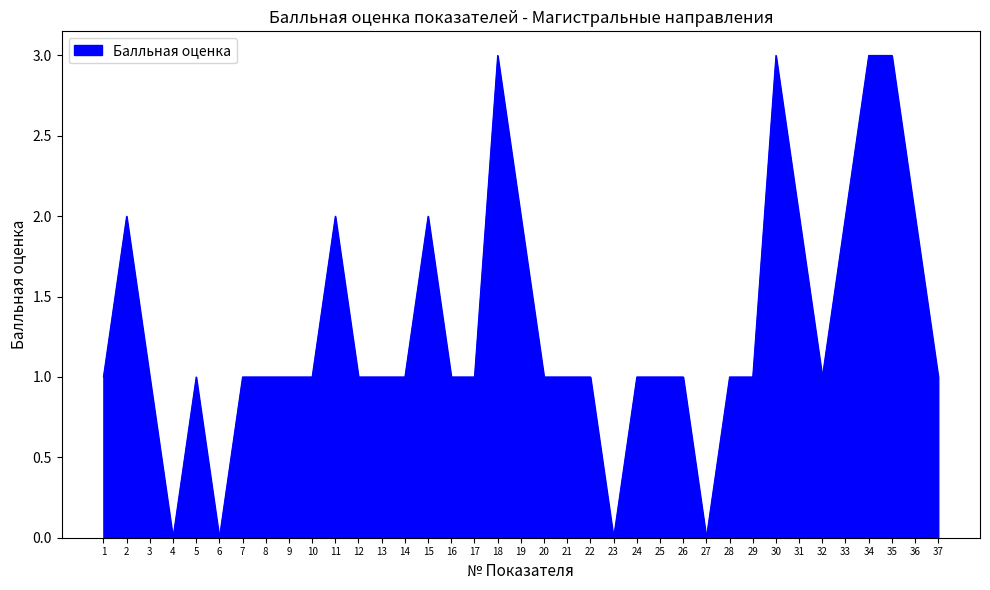

What is the greatest value displayed?

3